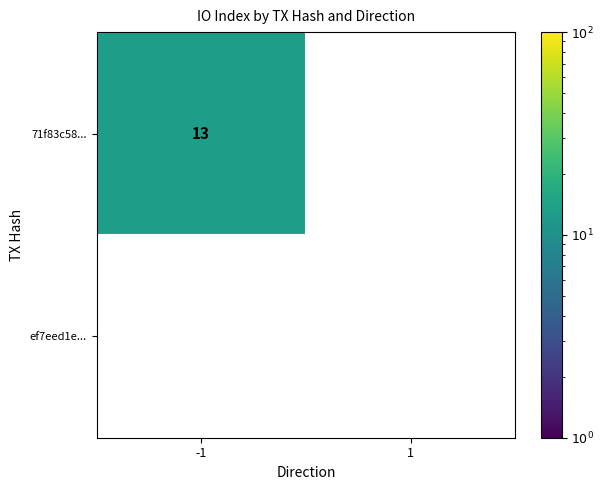

Is the value of ef7eed1e... at -1 greater than the value of 71f83c58... at -1?

No